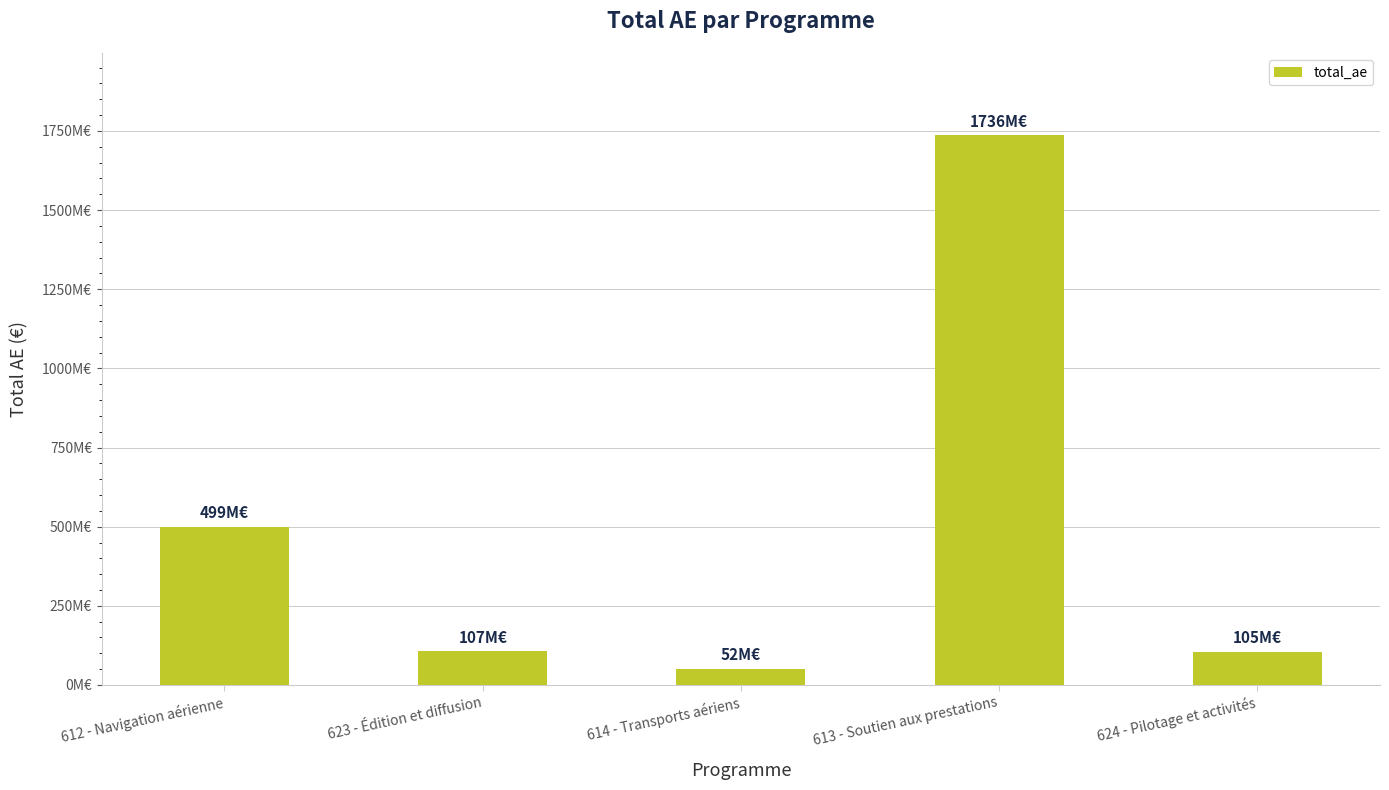

Reading left to right, transcribe all the data shown in this chart.

499249316	107045716	51771118	1735928902	104530675